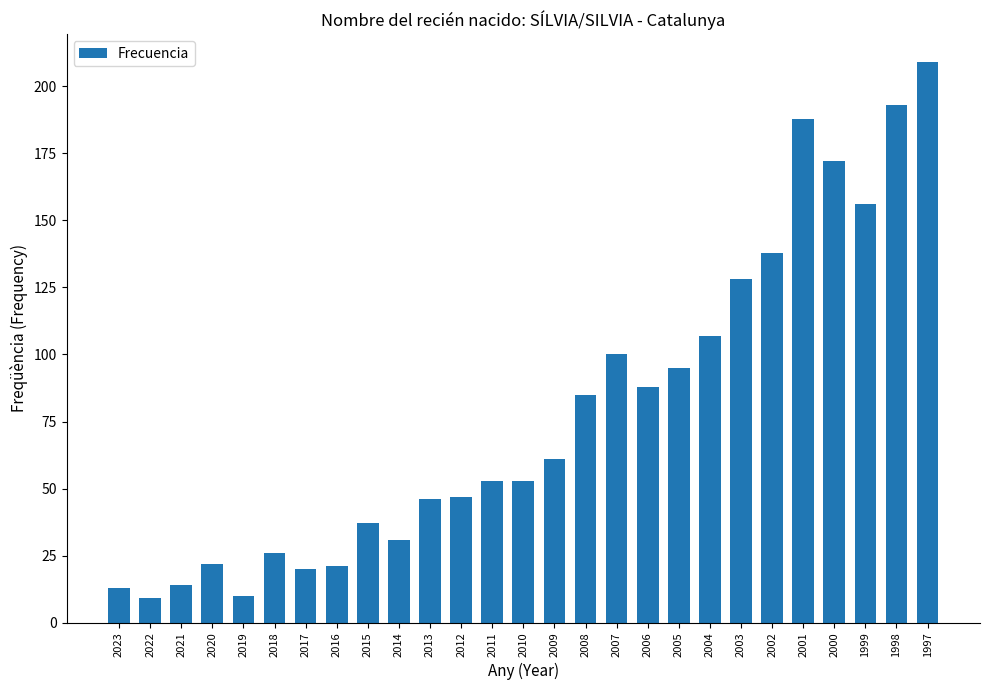

Which has a higher value, 2005 or 2003?

2003